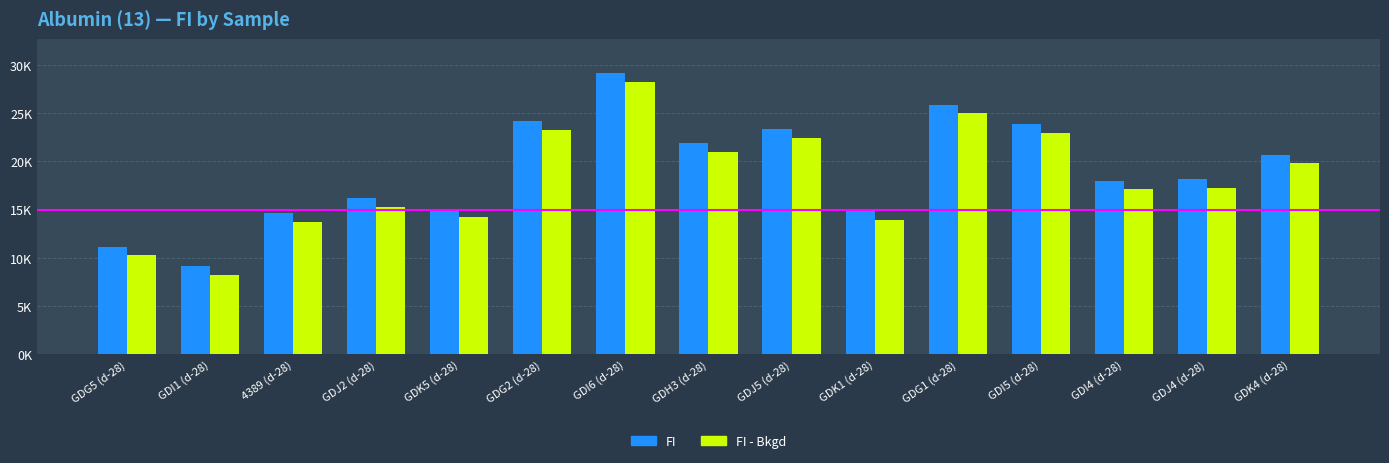

Does the chart contain any negative values?

No